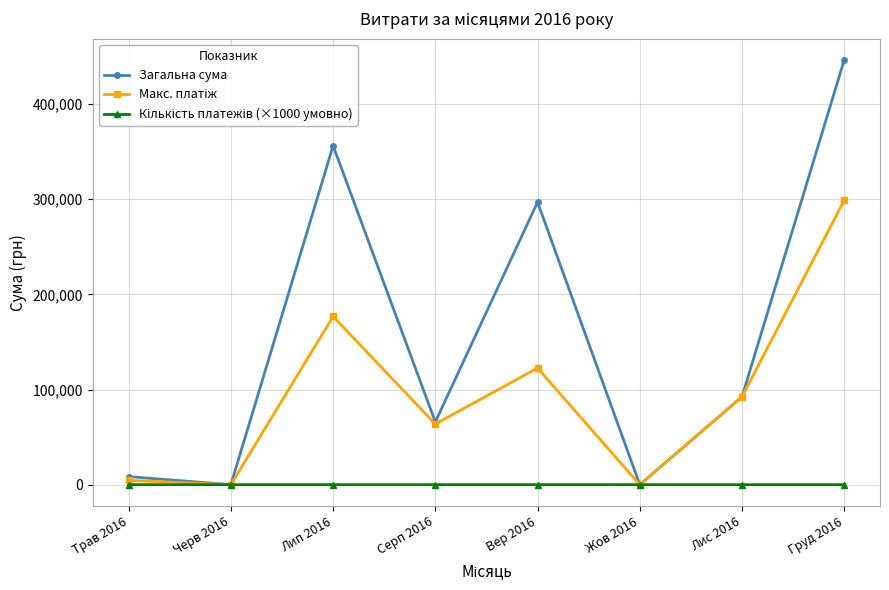

The value of Загальна сума at Жов 2016 is 0.0. True or false?

True